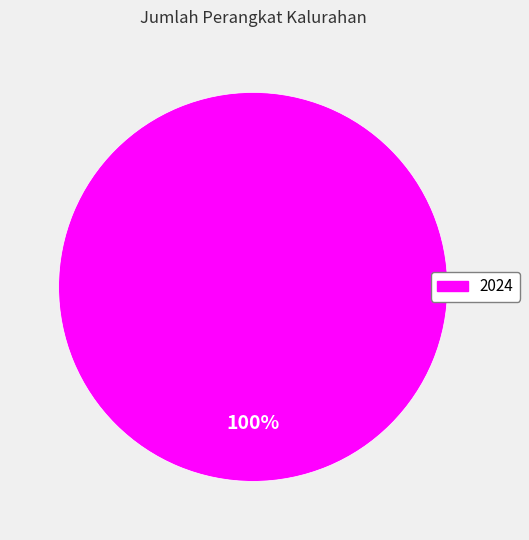

Does any single category account for the majority?

Yes